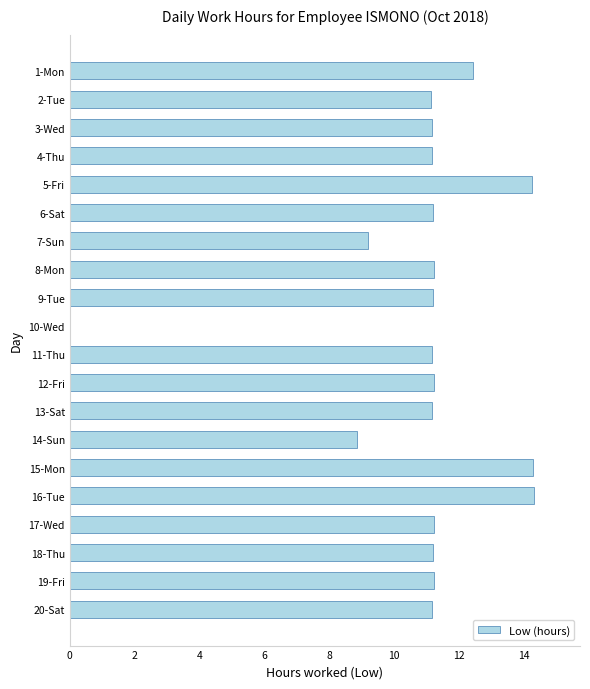

The value at 17-Wed is 3.1. True or false?

False